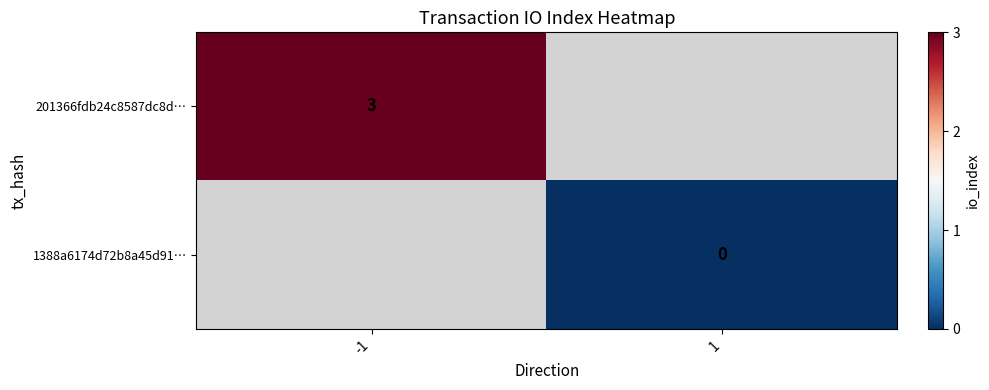

Is the value of 1388a6174d72b8a45d91… at 1 greater than the value of 201366fdb24c8587dc8d… at -1?

No